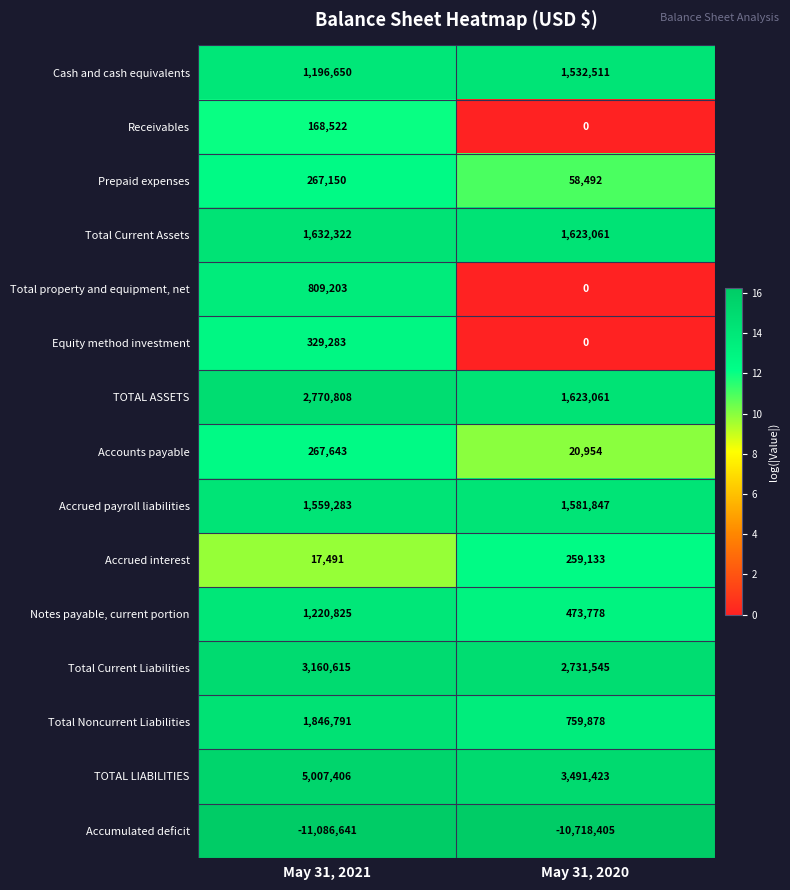

What is the difference between the Equity method investment values at May 31, 2021 and May 31, 2020?

329283